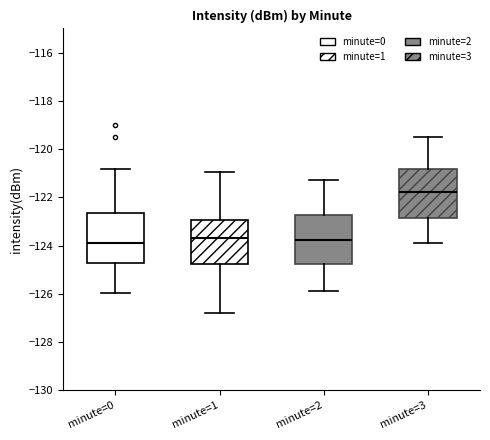

Reading left to right, read every box against the y-axis: the position of its median line, the range the box covers, and the ends of its whiskers. The values are not printed on the chart, so give them approximately, as read against the axis.

minute=0: median -123.8, box -124.8 to -122.6, whiskers -126.0 to -120.8
minute=1: median -123.6, box -124.8 to -123.0, whiskers -126.8 to -121.0
minute=2: median -123.8, box -124.8 to -122.8, whiskers -125.8 to -121.2
minute=3: median -121.8, box -122.8 to -120.8, whiskers -123.8 to -119.4